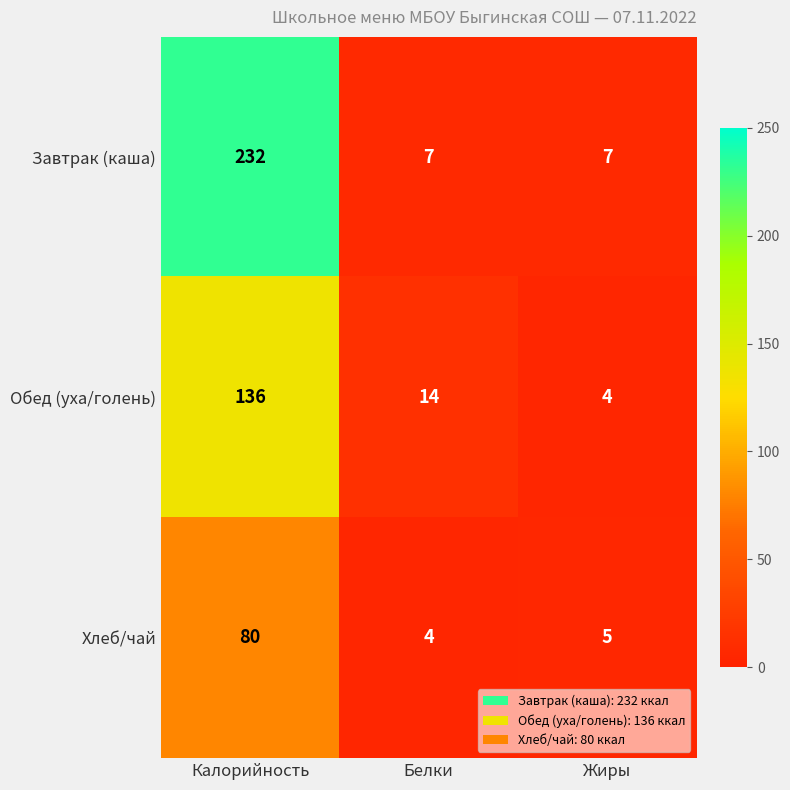

Which series has the largest range (max minus min)?

Завтрак (каша)